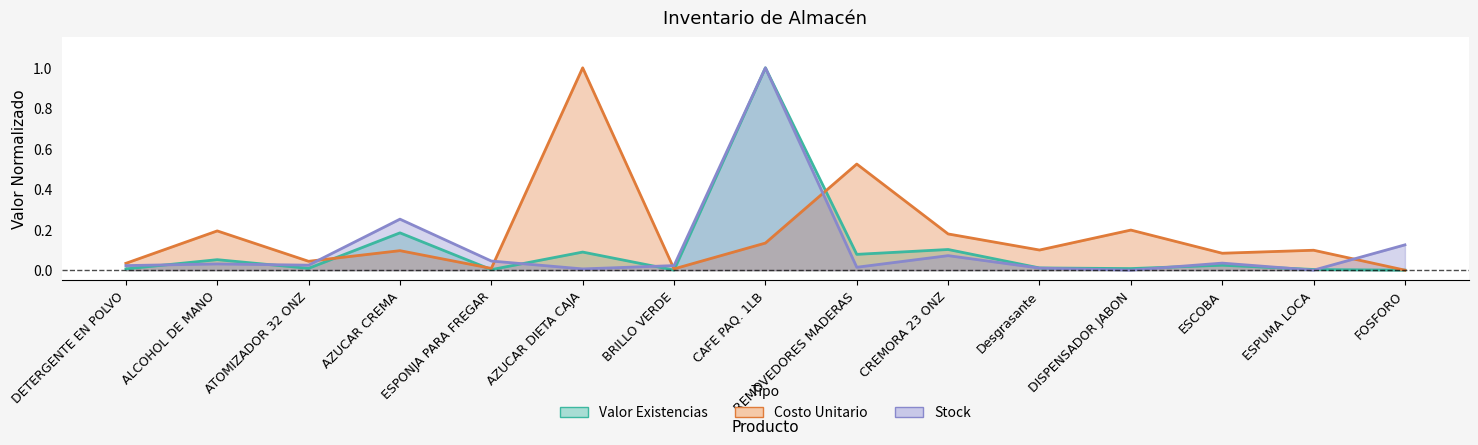

Is it true that Valor Existencias equals 0.0 at FOSFORO?

True